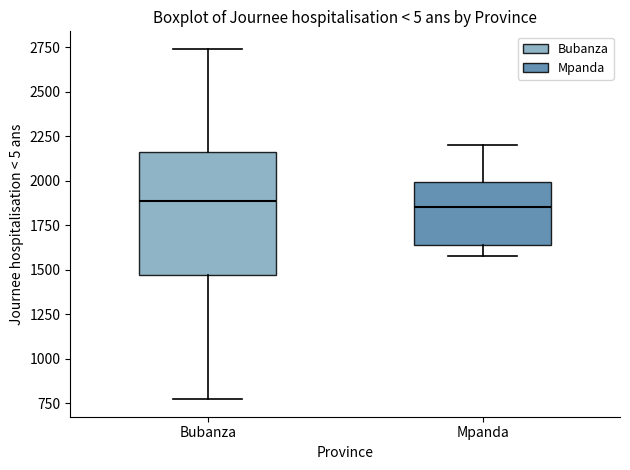

Reading left to right, transcribe this box plot: for each box, give where its median line is, the range the box spans, and where its two whiskers end, as read against the y-axis. The values are not printed on the chart, so give them approximately, as read against the axis.

Bubanza: median 1900, box 1450 to 2150, whiskers 750 to 2750
Mpanda: median 1850, box 1650 to 2000, whiskers 1600 to 2200